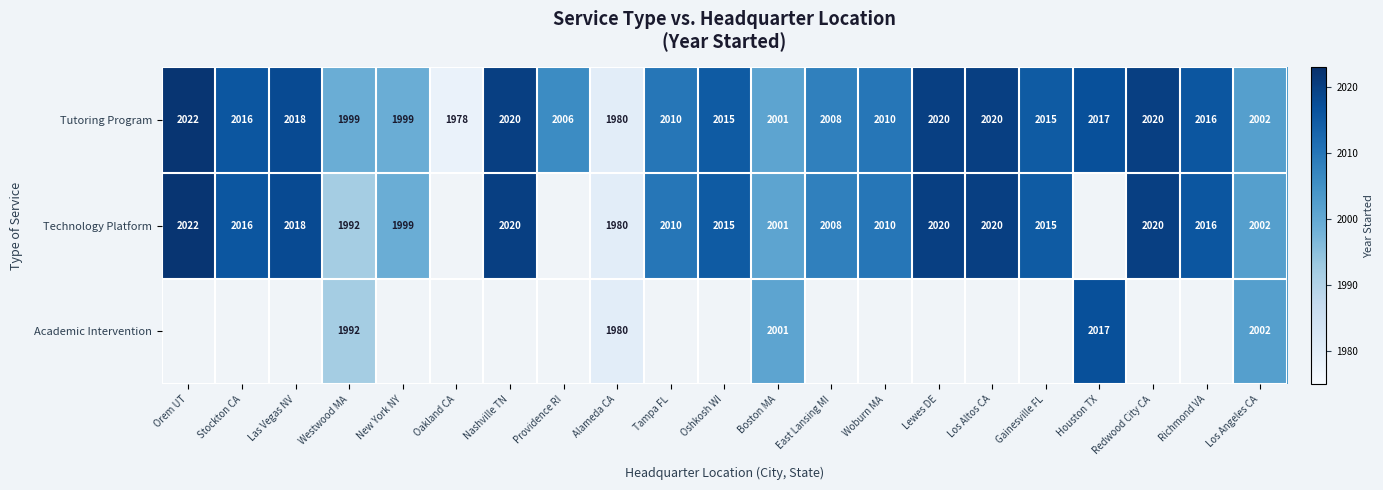

What is the sum of the Technology Platform values at Orem UT and Boston MA?

4023